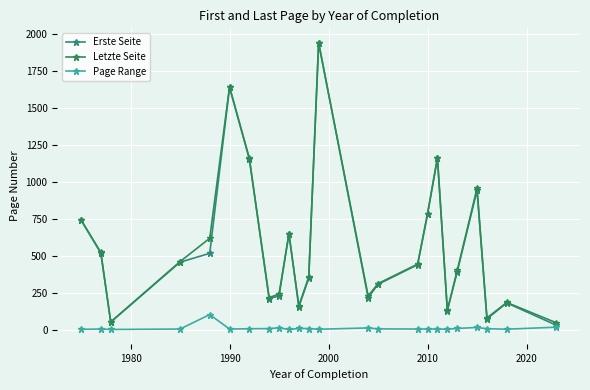

Which label corresponds to the smallest value in the chart?

1990